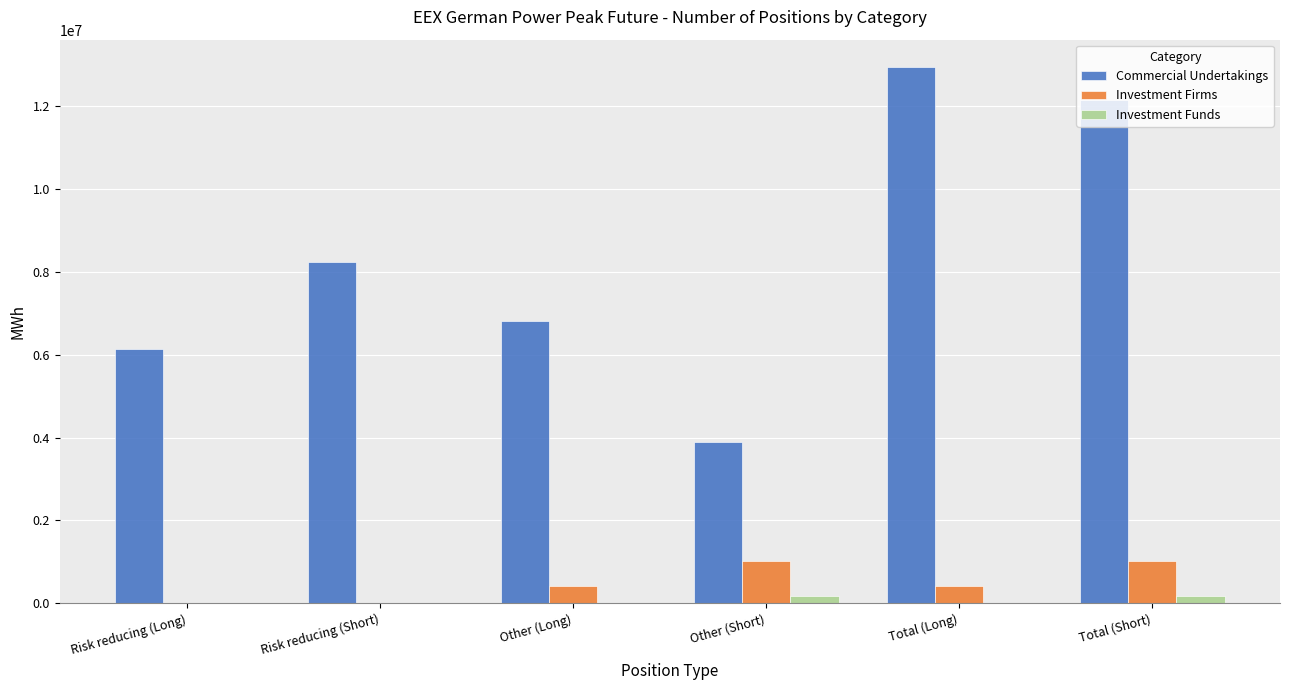

At which label does Commercial Undertakings reach its peak?

Total (Long)